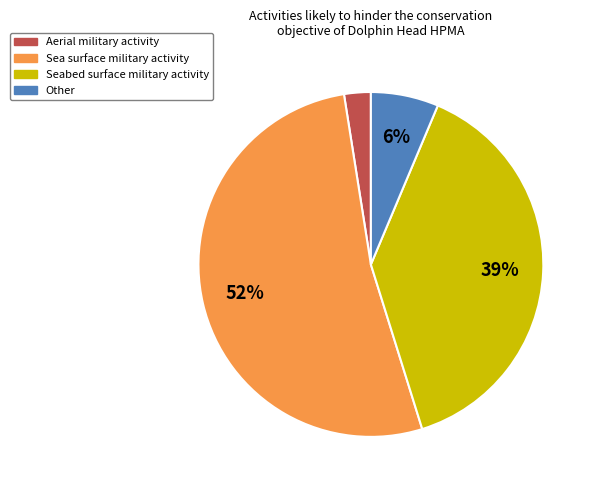

Count the number of slices in the pie.

4